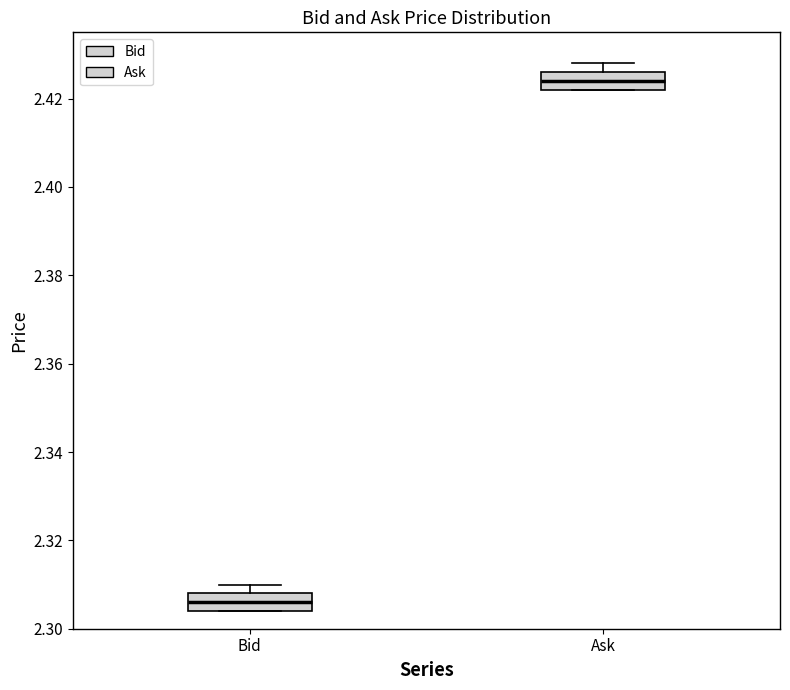

Which box has the highest median line?

Ask